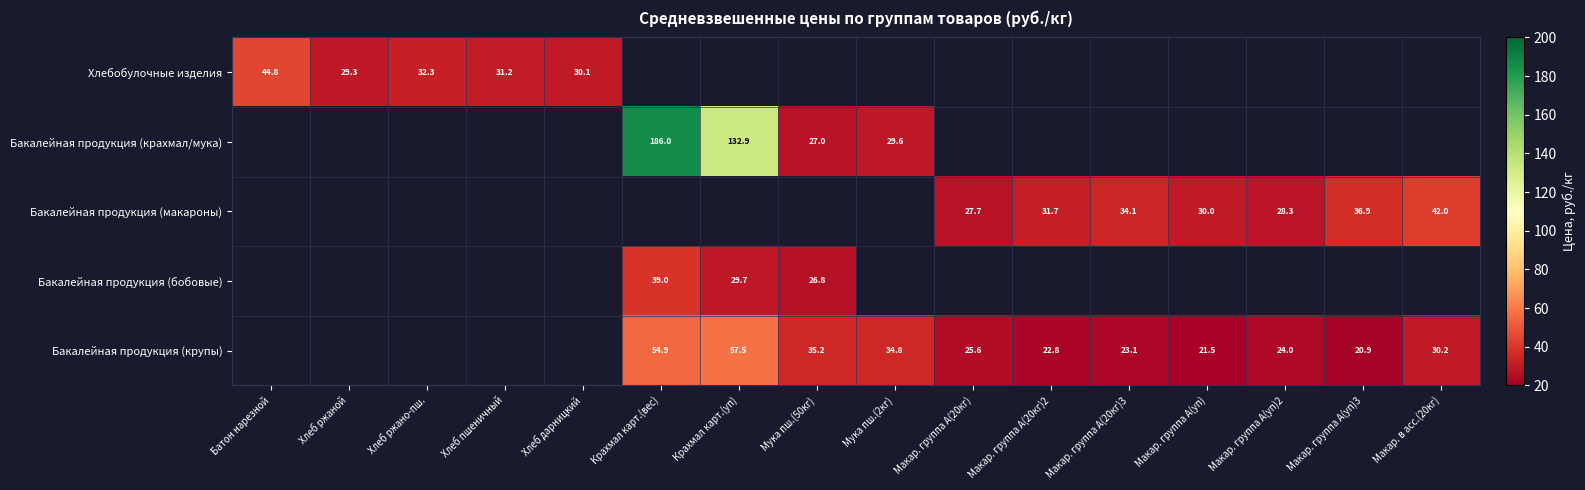

The value of Бакалейная продукция (крупы) at Крахмал карт.(уп) is 57.5. True or false?

True